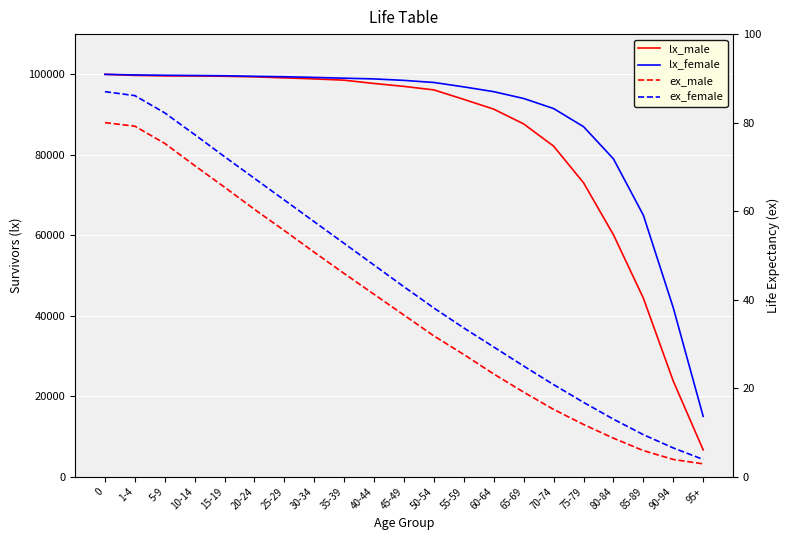

True or false: ex_female and lx_female intersect in this chart.

False